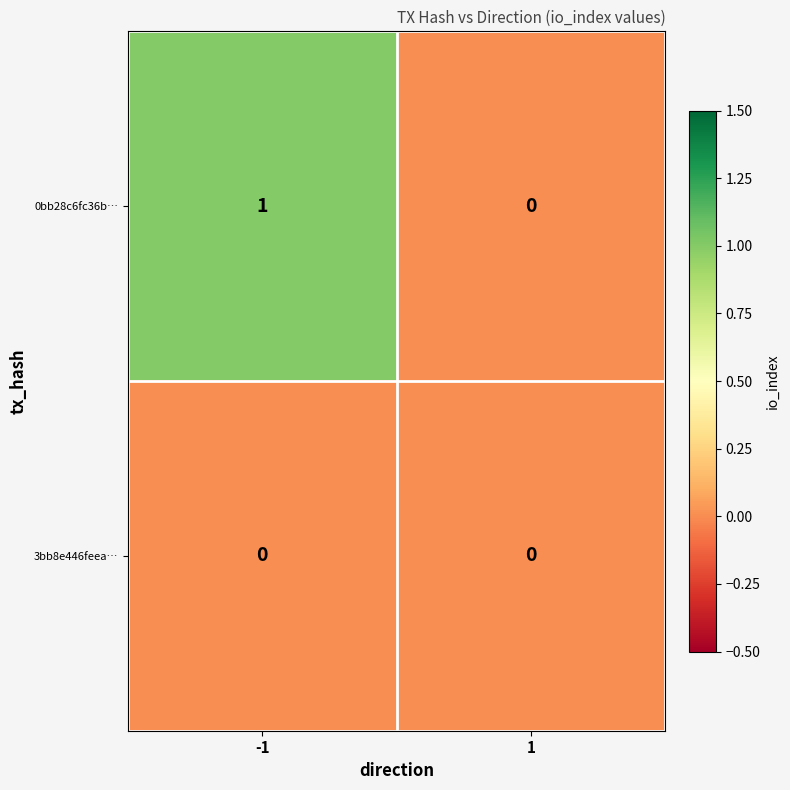

Count the number of categories in the chart.

2